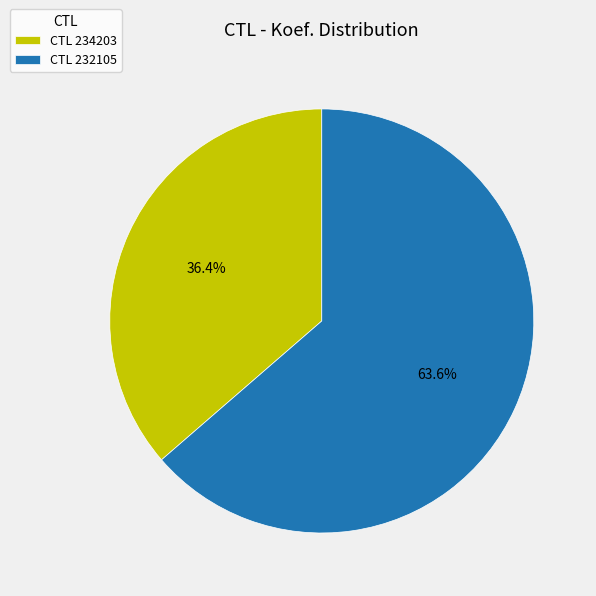

Combined, do CTL 234203 and CTL 232105 account for over 50%?

Yes